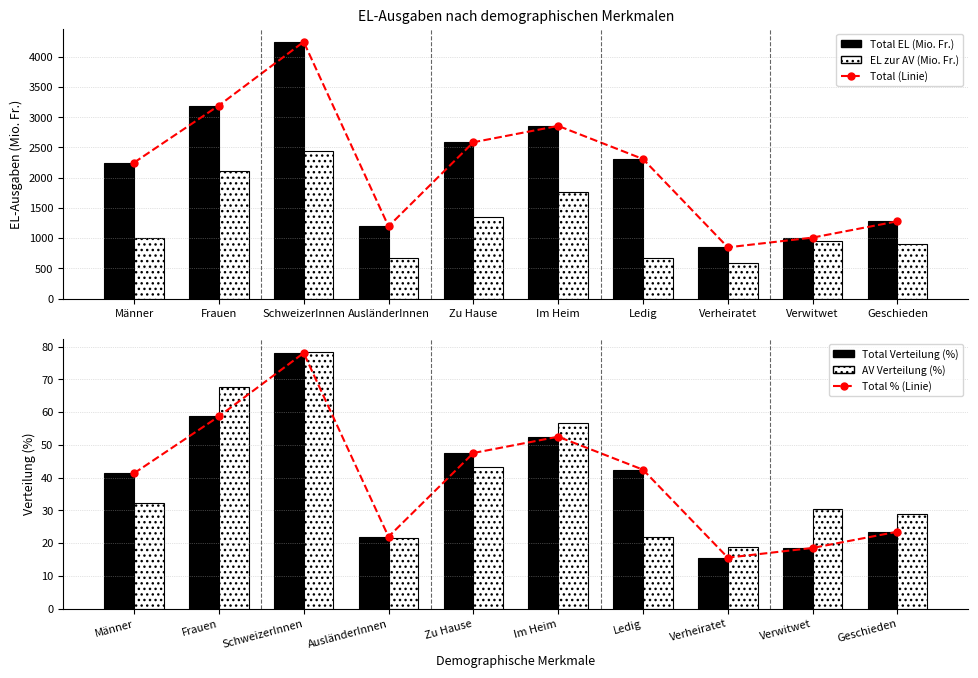

What is the difference between the maximum and second lowest values in the Total % (Linie) series?

59.5